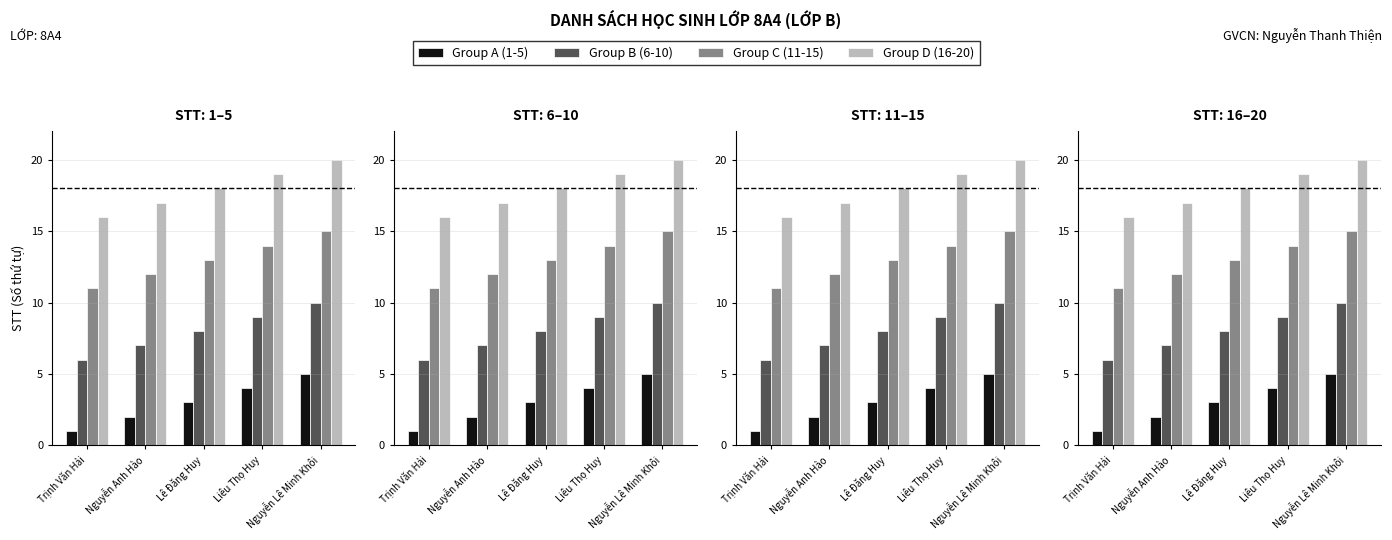

Which category has the highest value in the Group D (16-20) series?

Nguyễn Lê Minh Khôi